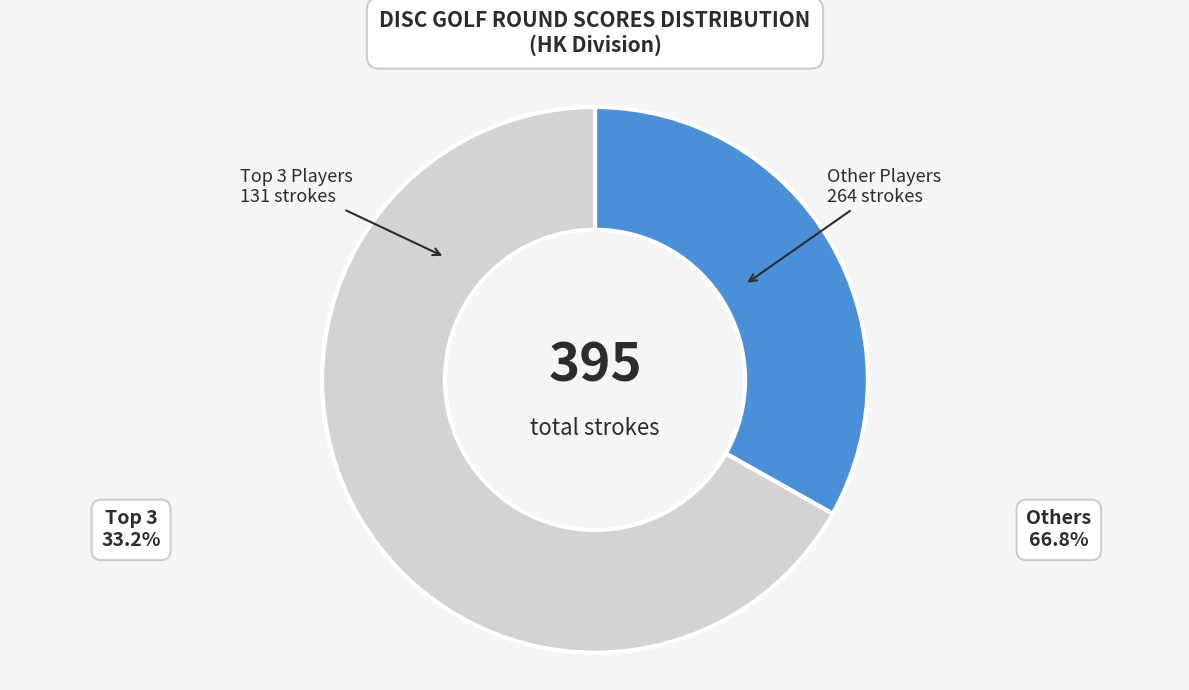

How many slices are in this pie chart?

2